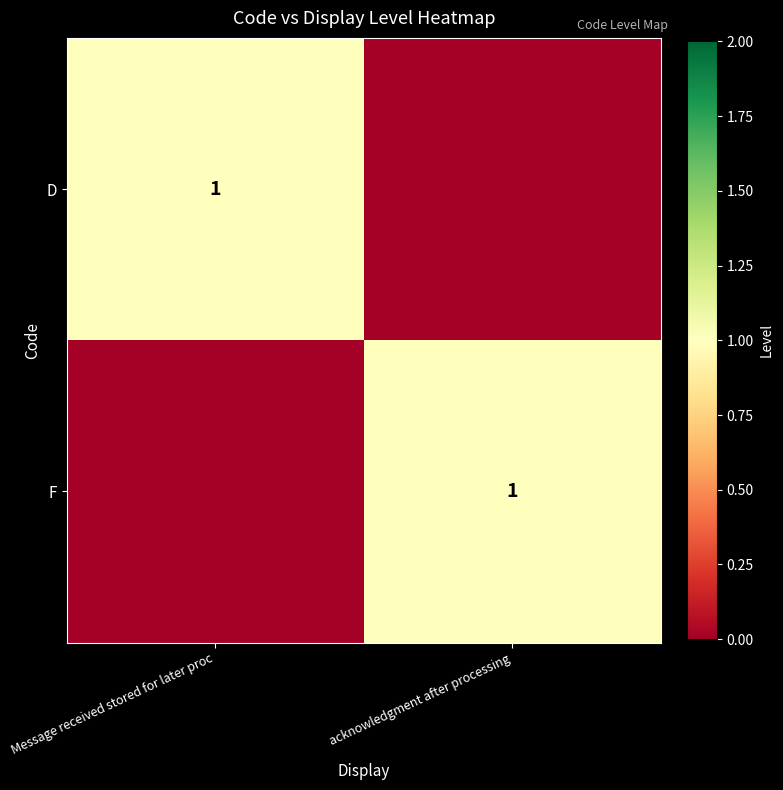

The D series shows 1 at Message received stored for later proc. True or false?

True